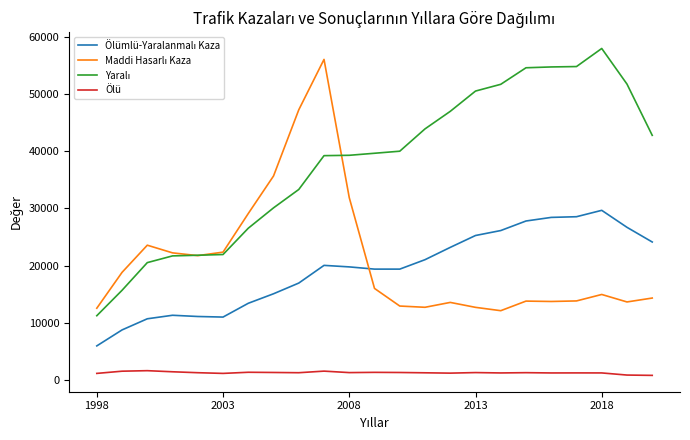

What is the maximum value shown in the chart?

57993